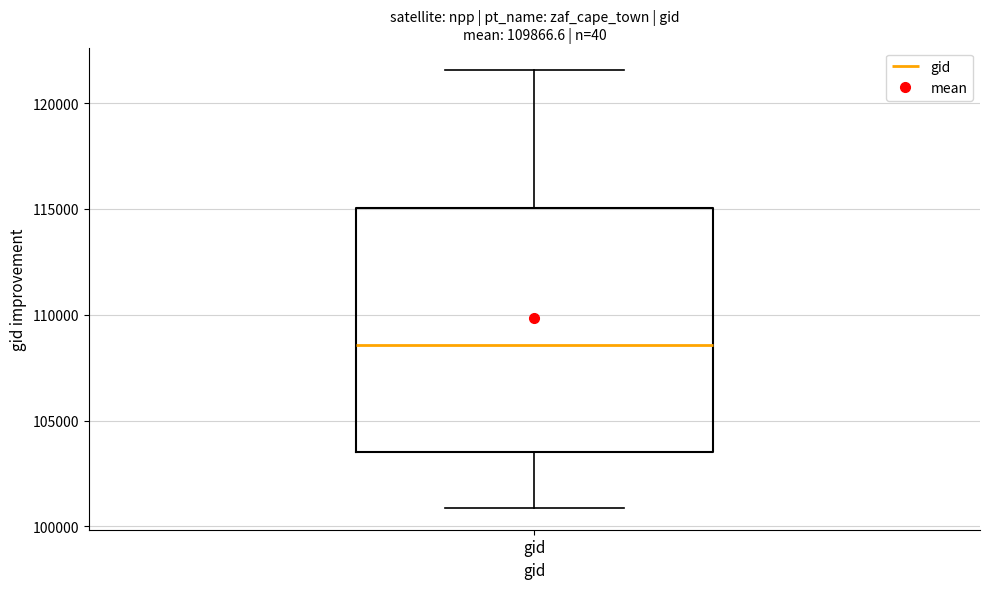

Transcribe this box plot: give where the median line is, the range the box spans, and where the two whiskers end, as read against the y-axis. The values are not printed on the chart, so give them approximately, as read against the axis.

median 108500, box 103500 to 115000, whiskers 101000 to 121500